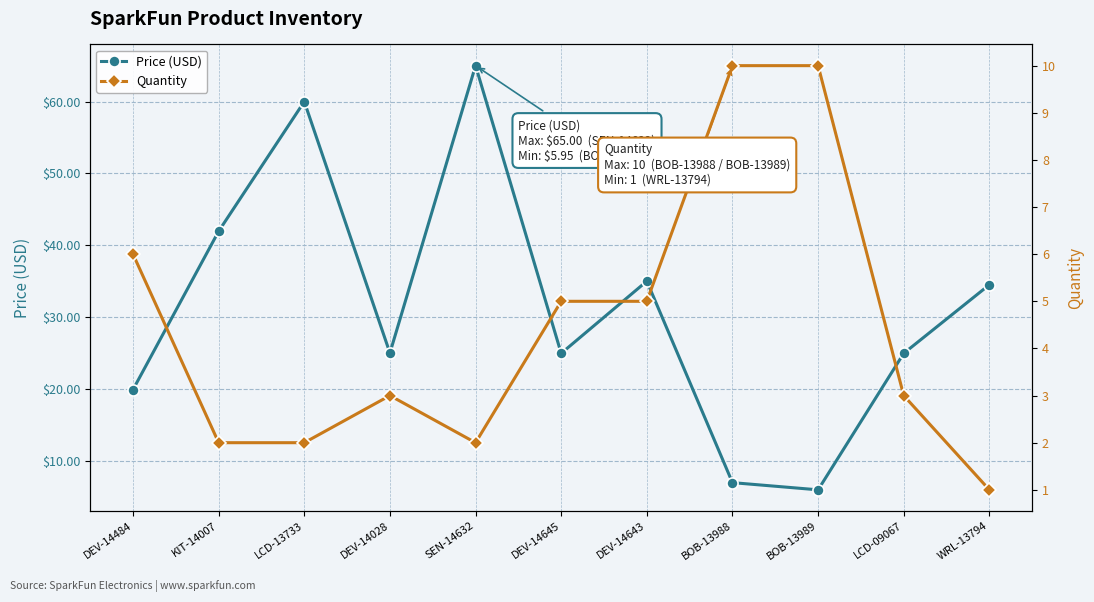

What is the difference between the highest and lowest values at BOB-13988?

3.0